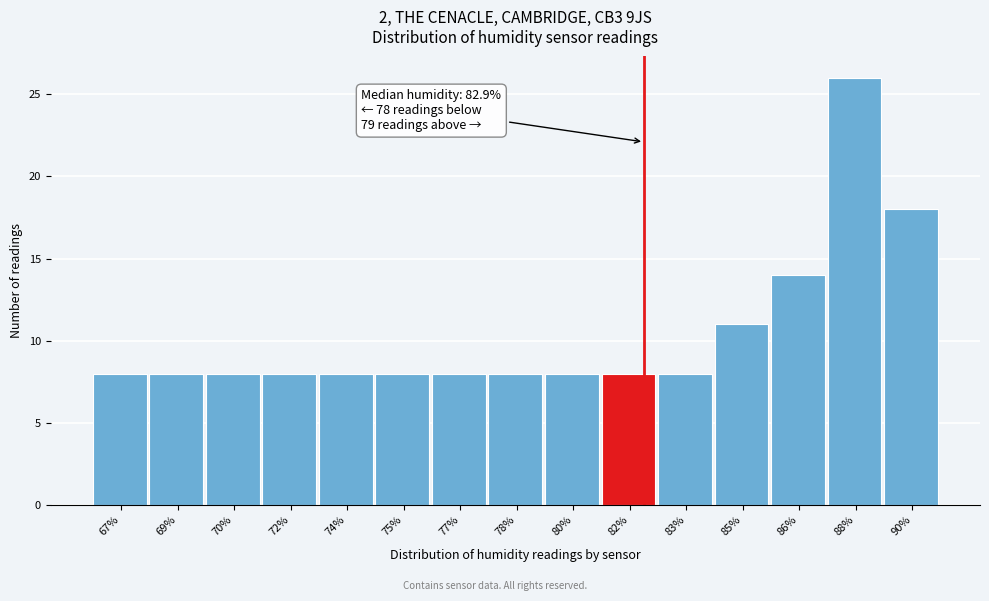

Reading left to right, extract all data points from this chart.

67%=8	69%=8	70%=8	72%=8	74%=8	75%=8	77%=8	78%=8	80%=8	82%=8	83%=8	85%=11	86%=14	88%=26	90%=18